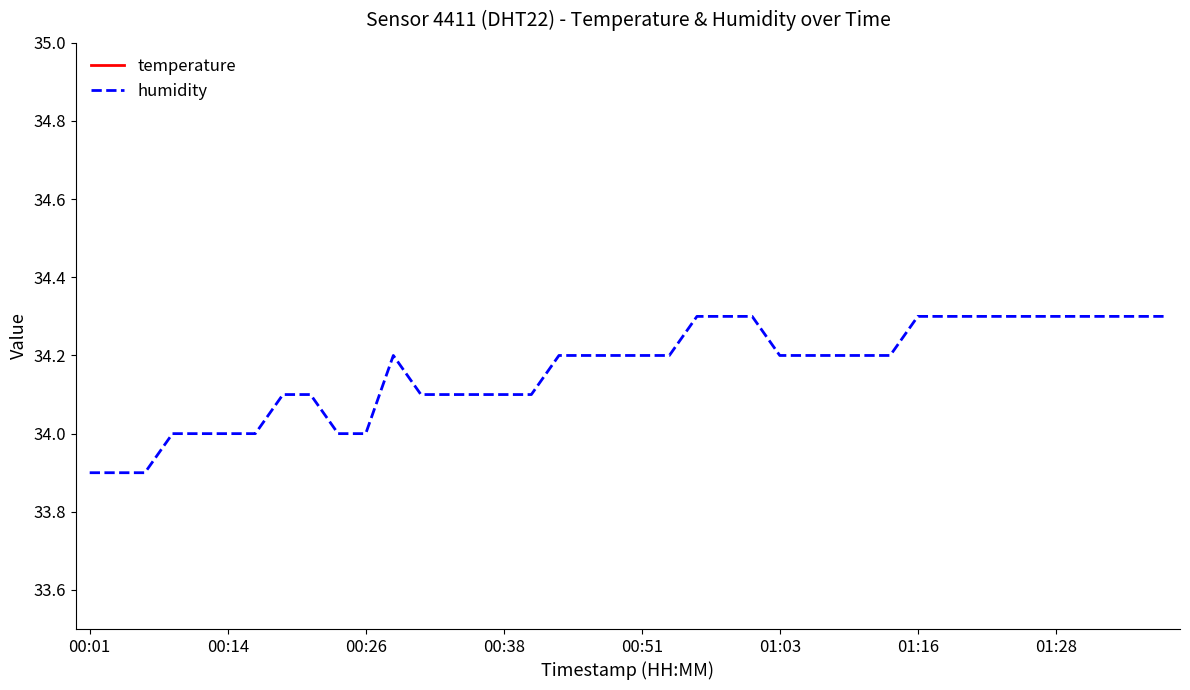

True or false: humidity and temperature intersect in this chart.

False